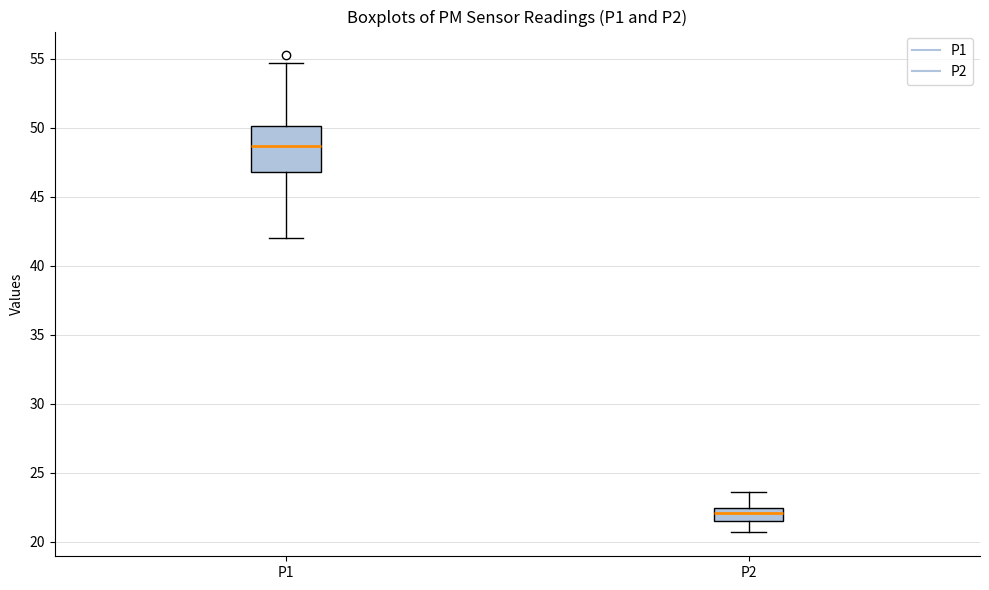

Which box's median line is the highest?

P1